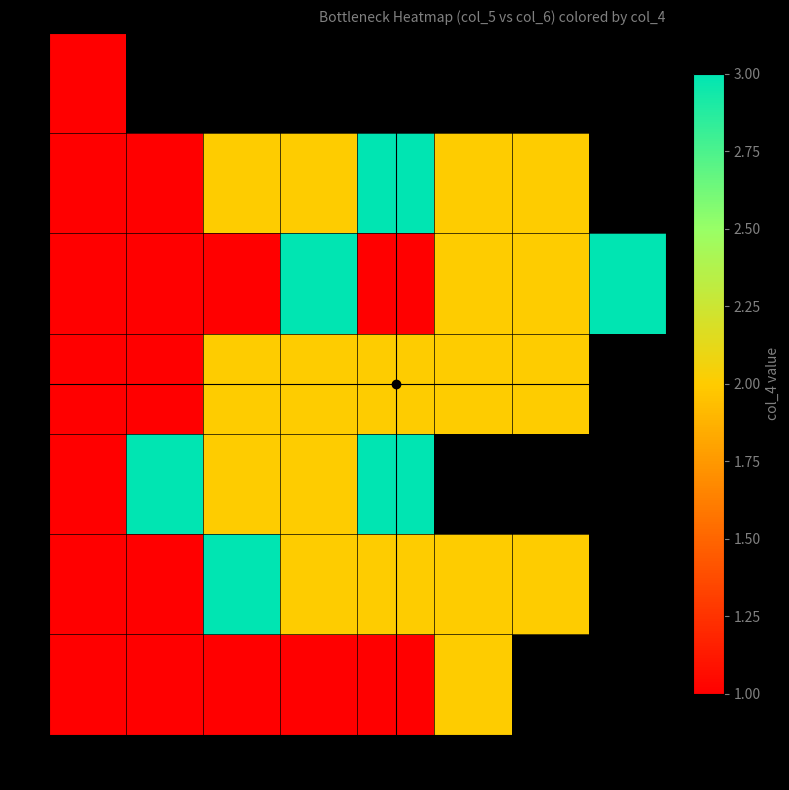

Which series has the largest total across all categories?

2